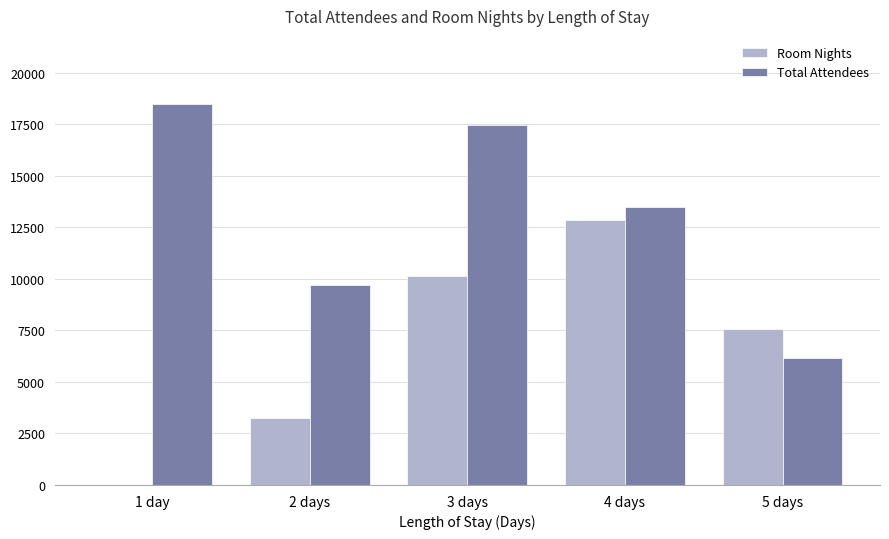

Which series changed the most between 1 day and 5 days?

Total Attendees